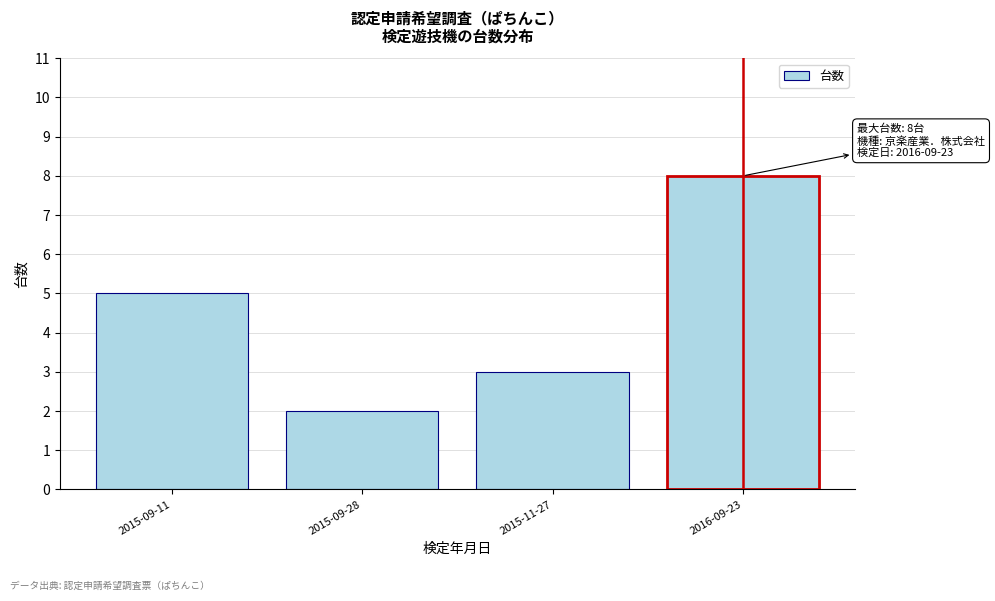

Reading right to left, extract all data points from this chart.

8	3	2	5